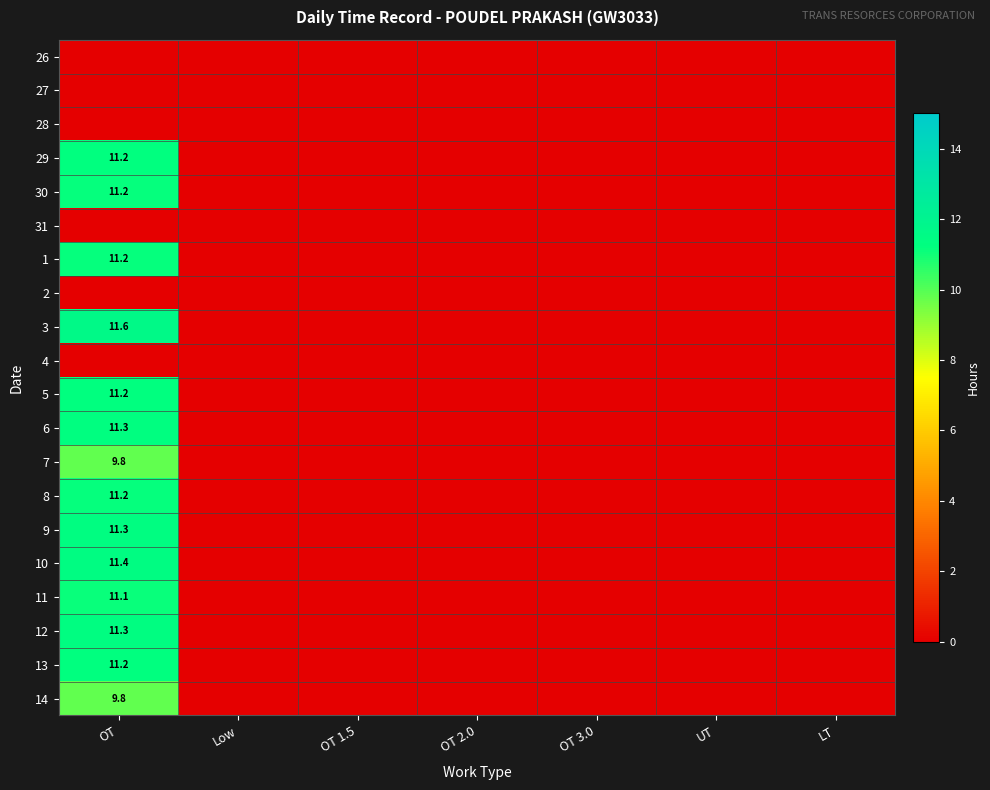

At which label does 4 reach its peak?

OT